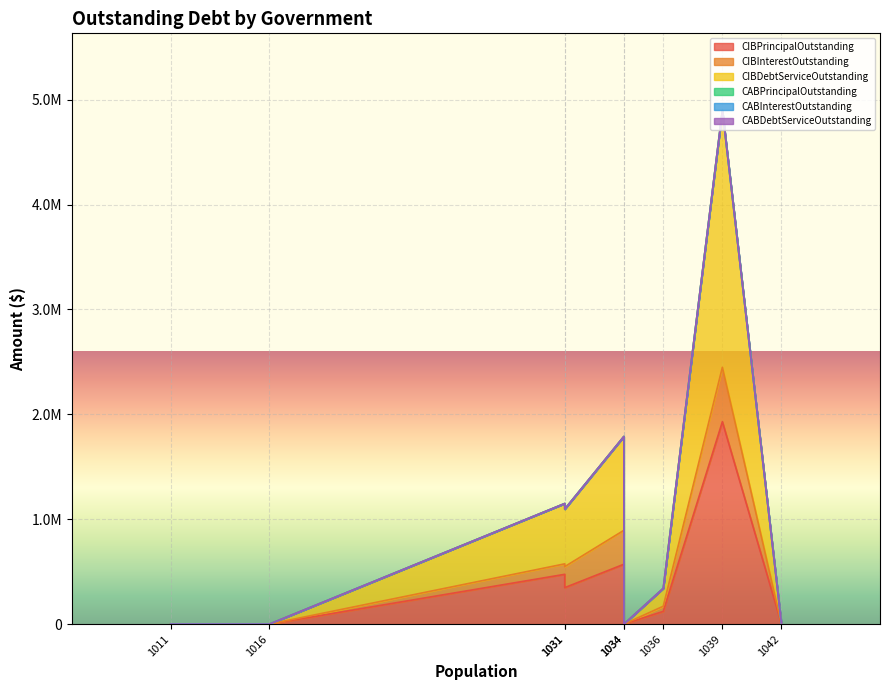

How many data points in CIBPrincipalOutstanding are above 121600?

4